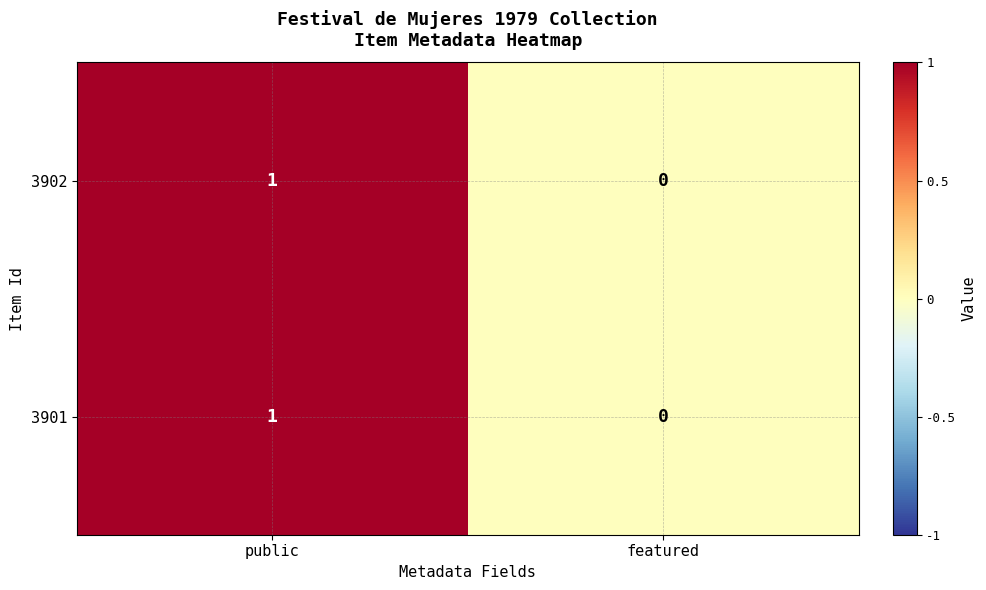

True or false: 3901 has a value of -1 at featured.

False